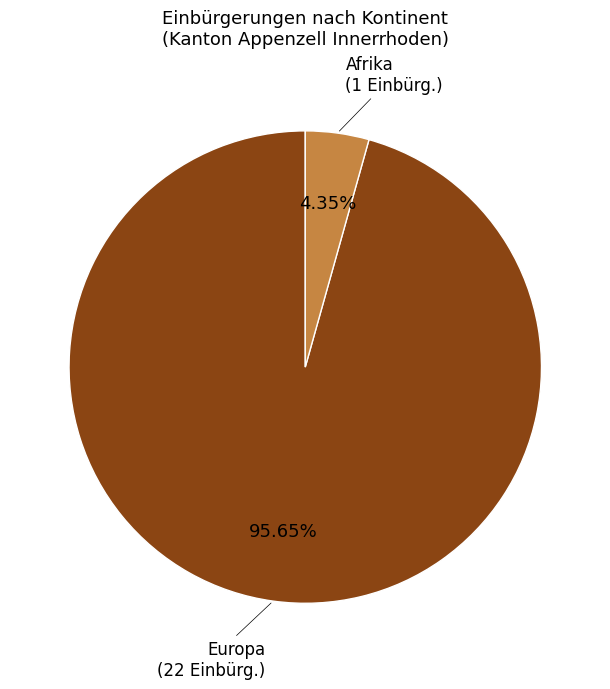

Rank the categories by value from lowest to highest.

Afrika, Europa